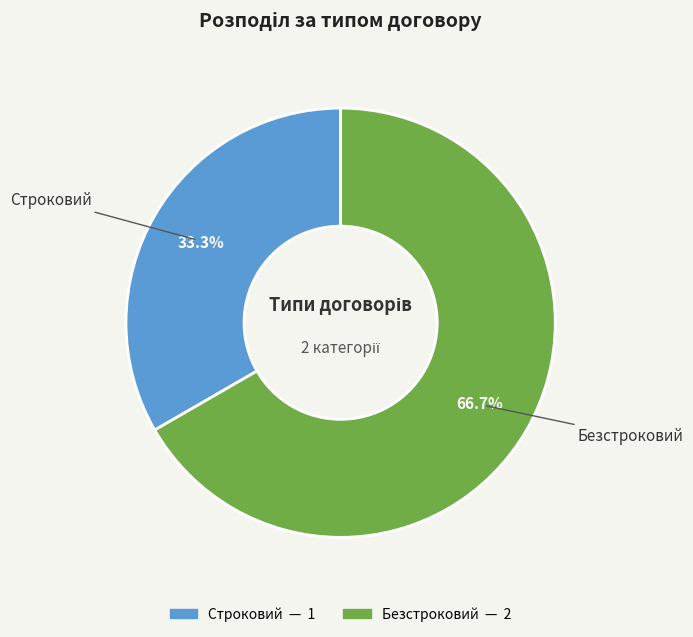

Is Безстроковий the majority of the pie?

Yes